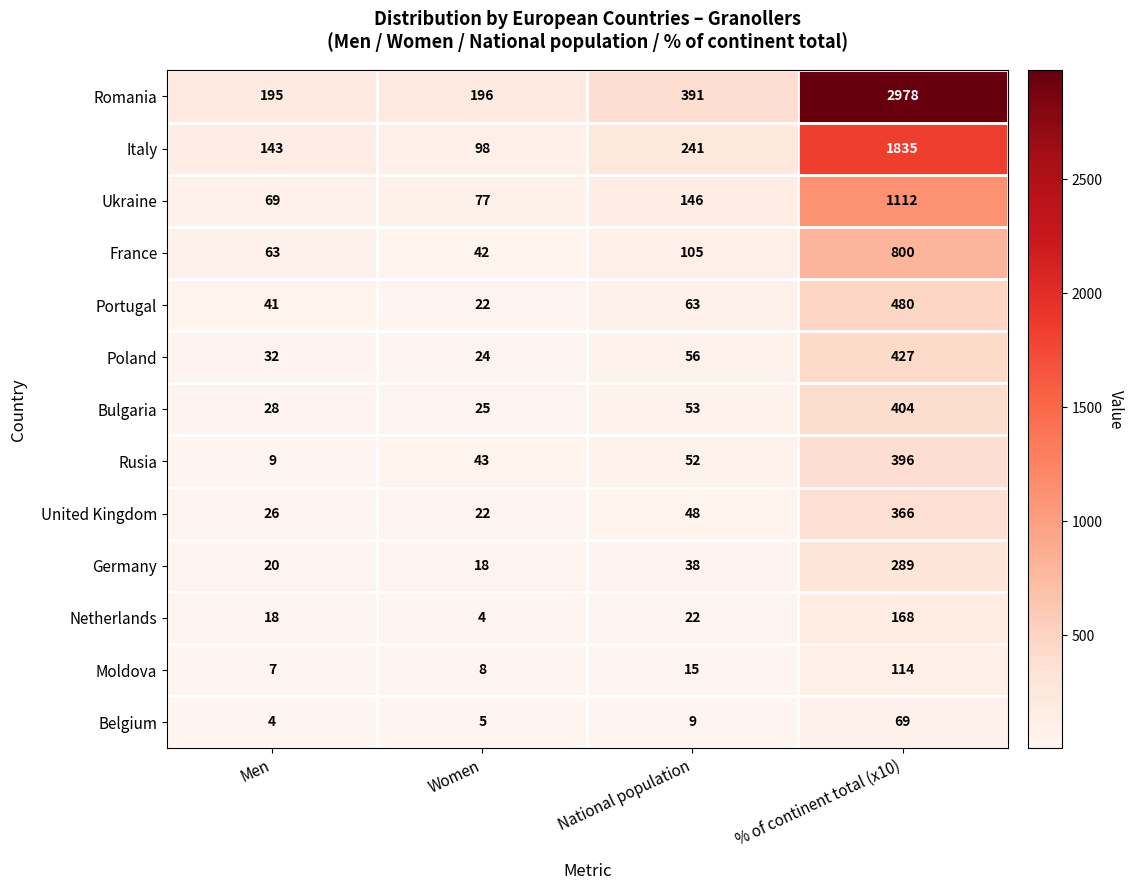

Which series has the largest total across all categories?

Romania